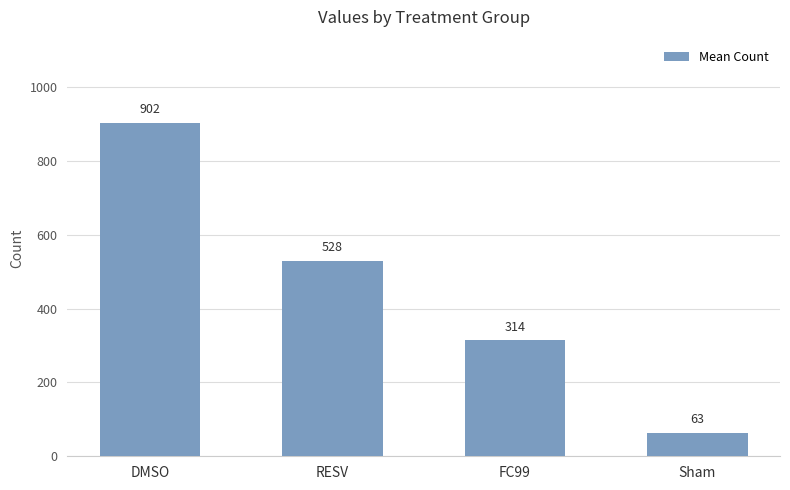

Does the chart contain any negative values?

No